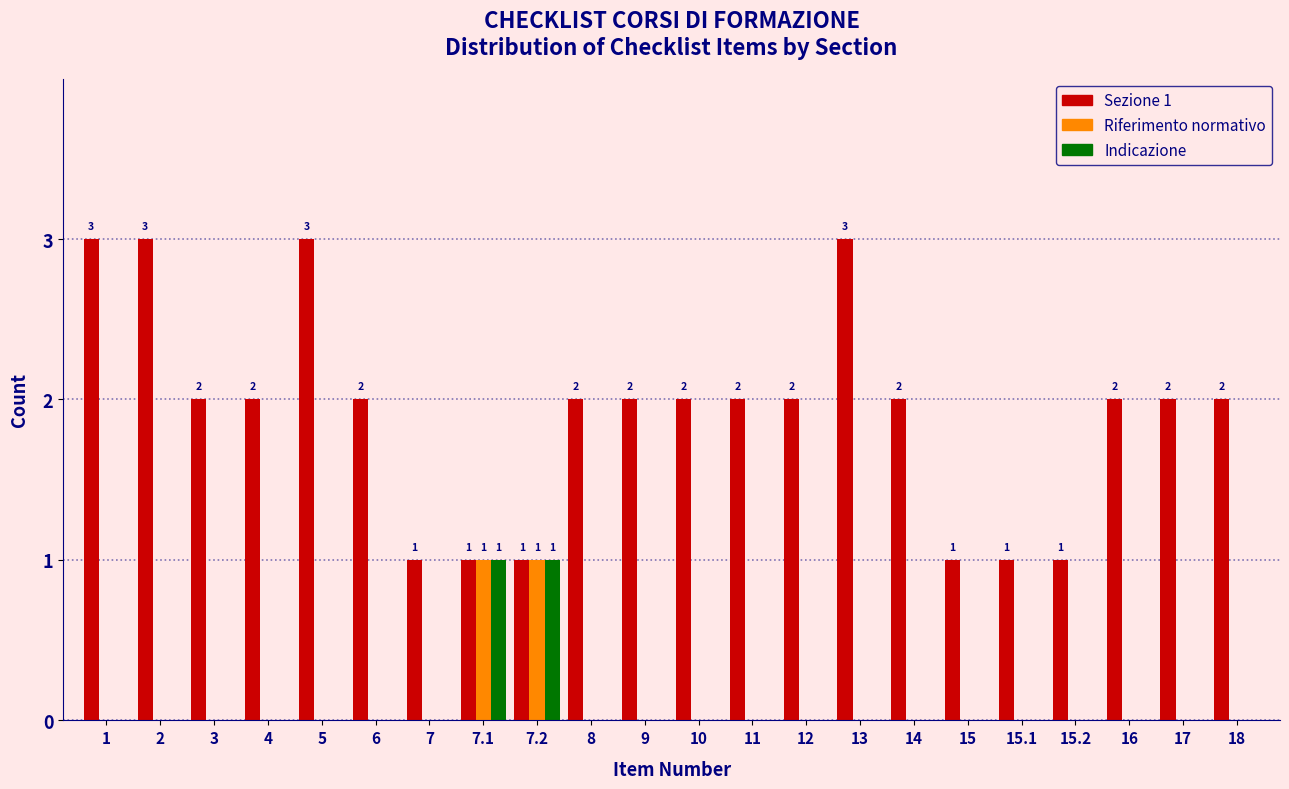

Between 15 and 18, which series saw the biggest shift?

Sezione 1